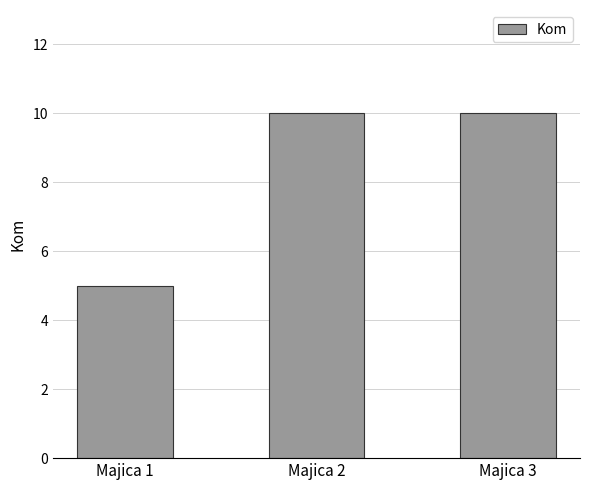

Reading left to right, extract all data points from this chart.

5	10	10